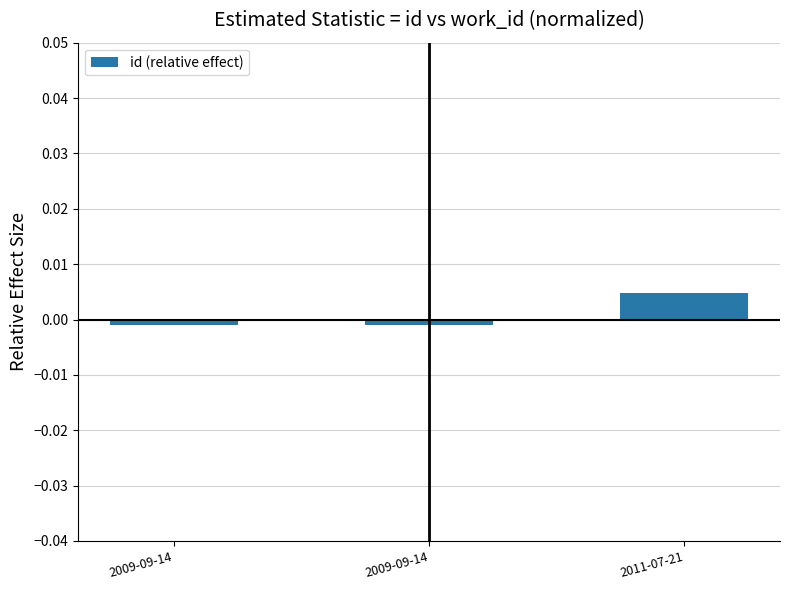

How many bars are there in total?

3